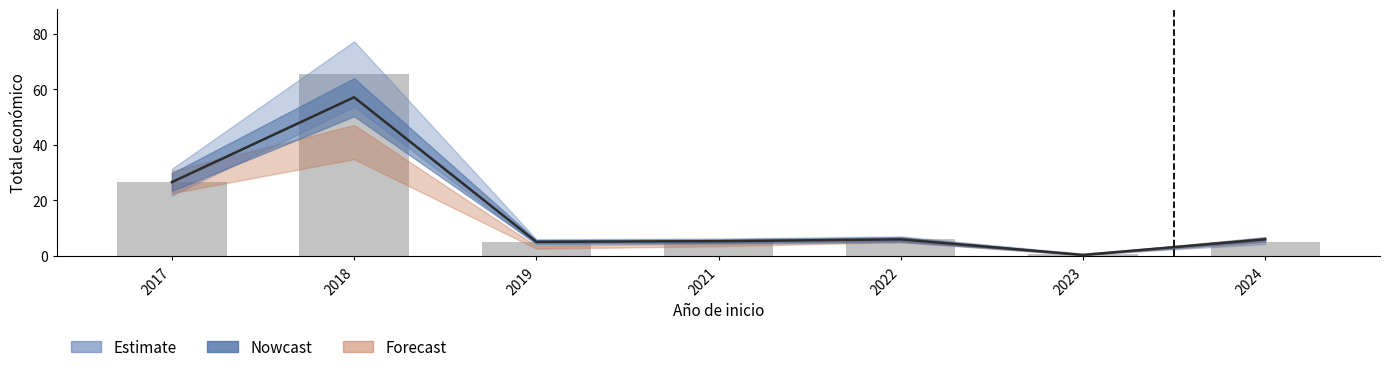

Where is the data nearest to the value 33?

2017